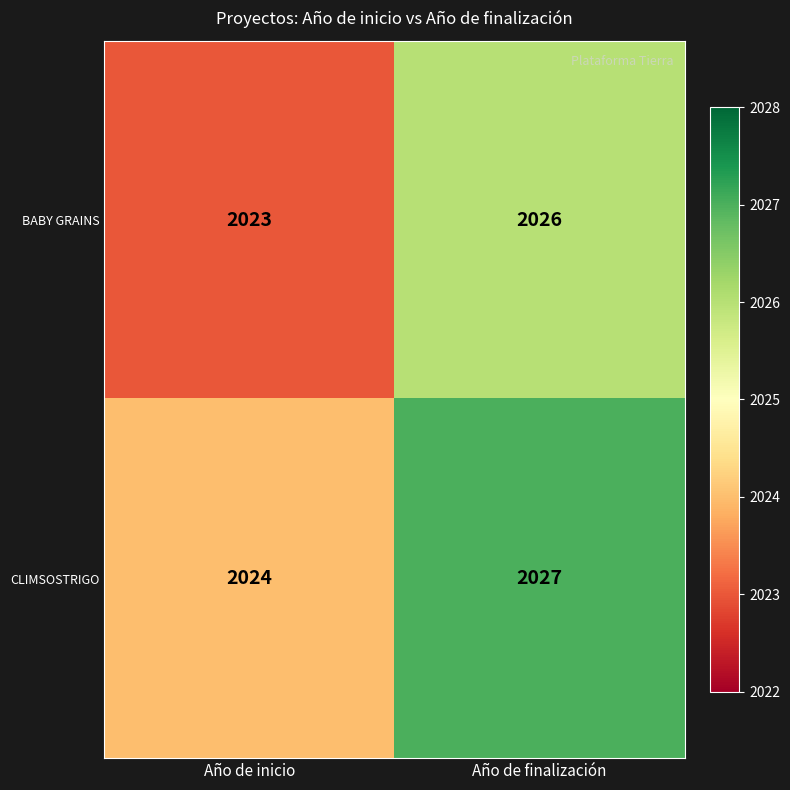

What is the smallest value displayed?

2023